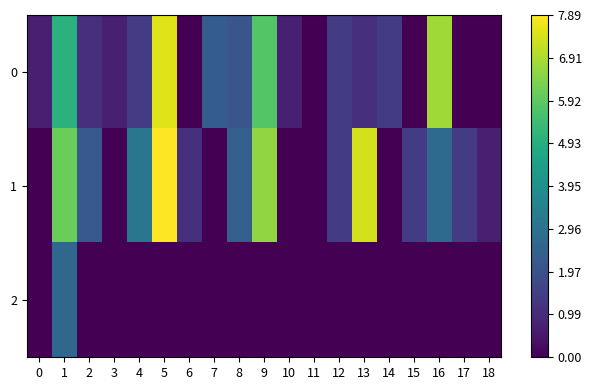

Reading right to left, list all the values displayed in this chart.

0: 18=0.0	17=0.0	16=6.8	15=0.0	14=1.4	13=1.1	12=1.4	11=0.0	10=0.7	9=5.8	8=2.1	7=2.3	6=0.0	5=7.5	4=1.4	3=0.7	2=1.1	1=5.0	0=0.7
1: 18=0.7	17=1.4	16=2.7	15=1.4	14=0.0	13=7.4	12=1.4	11=0.0	10=0.0	9=6.6	8=2.4	7=0.0	6=1.1	5=7.9	4=3.1	3=0.0	2=2.2	1=6.1	0=0.0
2: 18=0.0	17=0.0	16=0.0	15=0.0	14=0.0	13=0.0	12=0.0	11=0.0	10=0.0	9=0.0	8=0.0	7=0.0	6=0.0	5=0.0	4=0.0	3=0.0	2=0.0	1=2.6	0=0.0